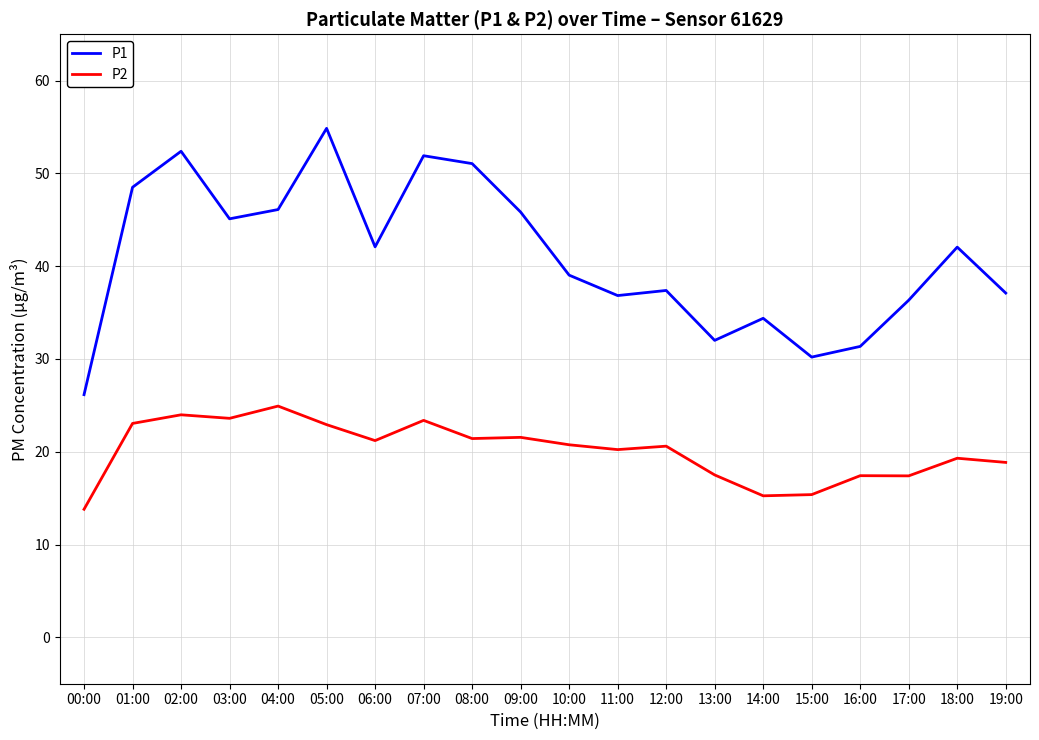

Rank the series by their maximum value, from lowest to highest.

P2, P1